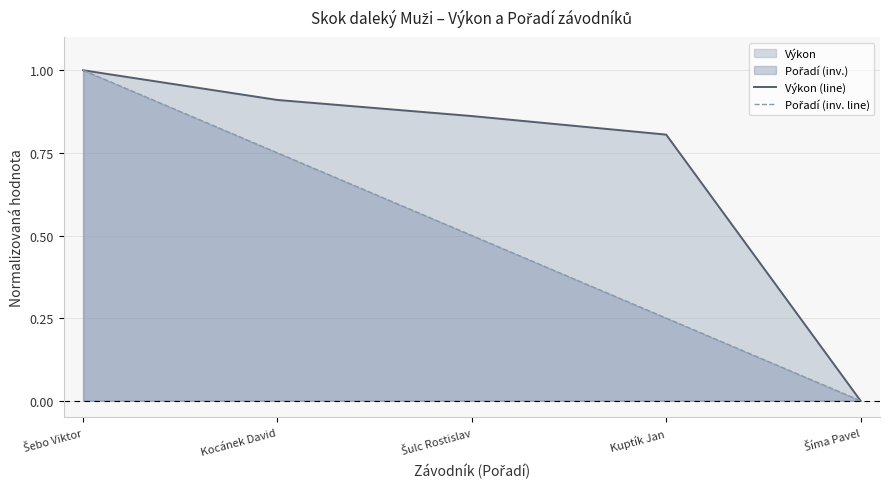

What is the label of the 1st point from the right?

Šíma Pavel